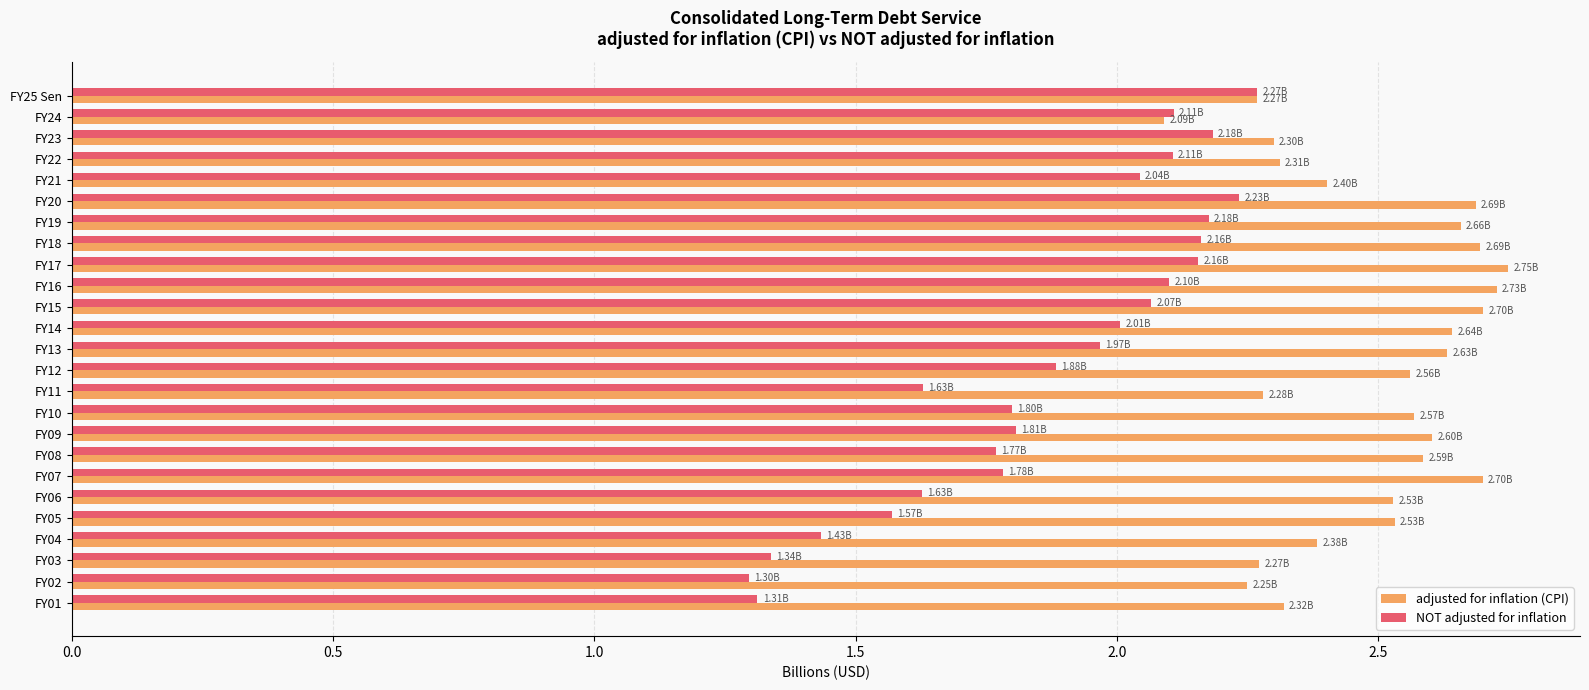

Which series has the largest total across all categories?

adjusted for inflation (CPI)